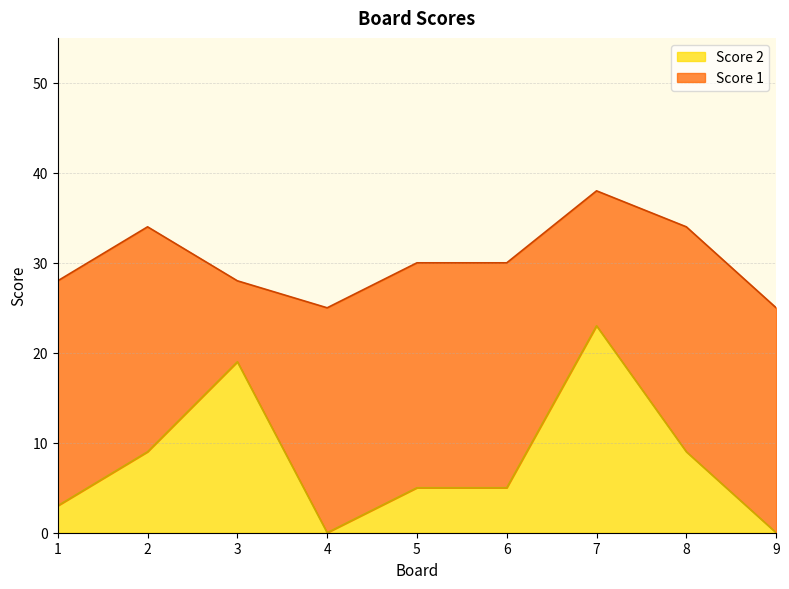

At which label is the value closest to 11?

2